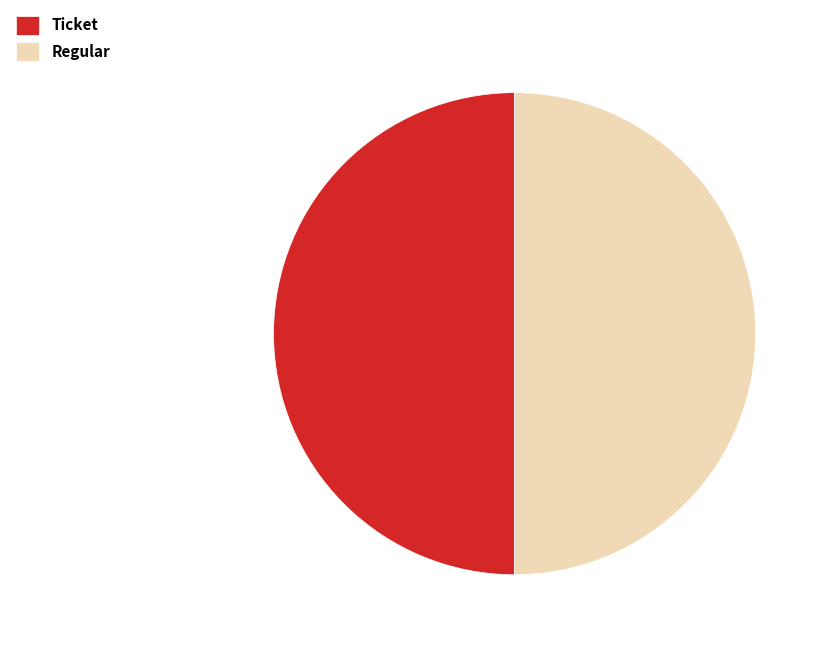

Combined, do Regular and Ticket account for over 50%?

Yes